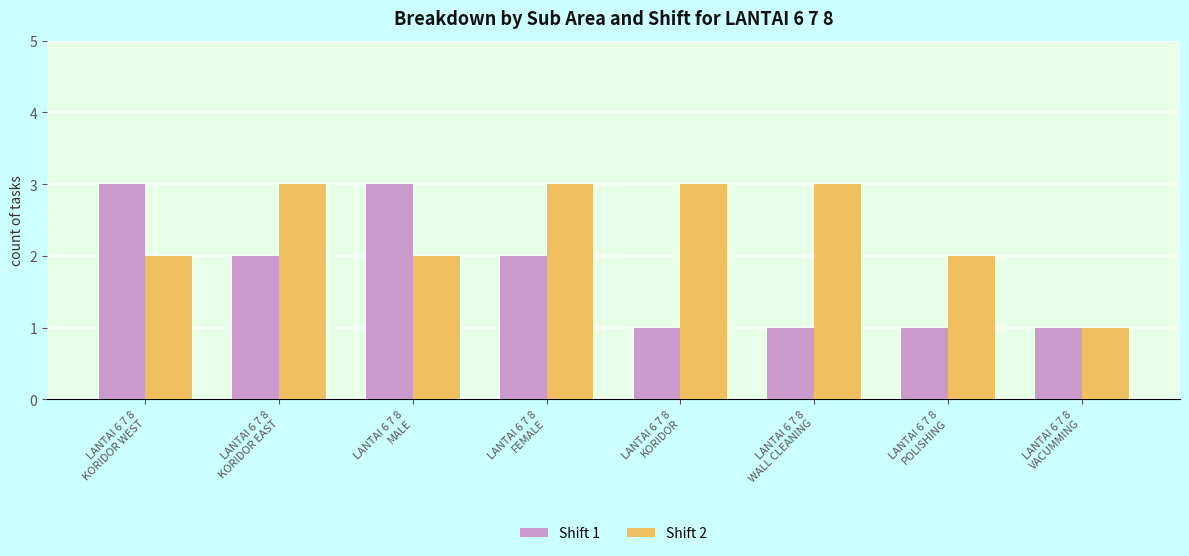

What is the average value of the Shift 1 series?

2